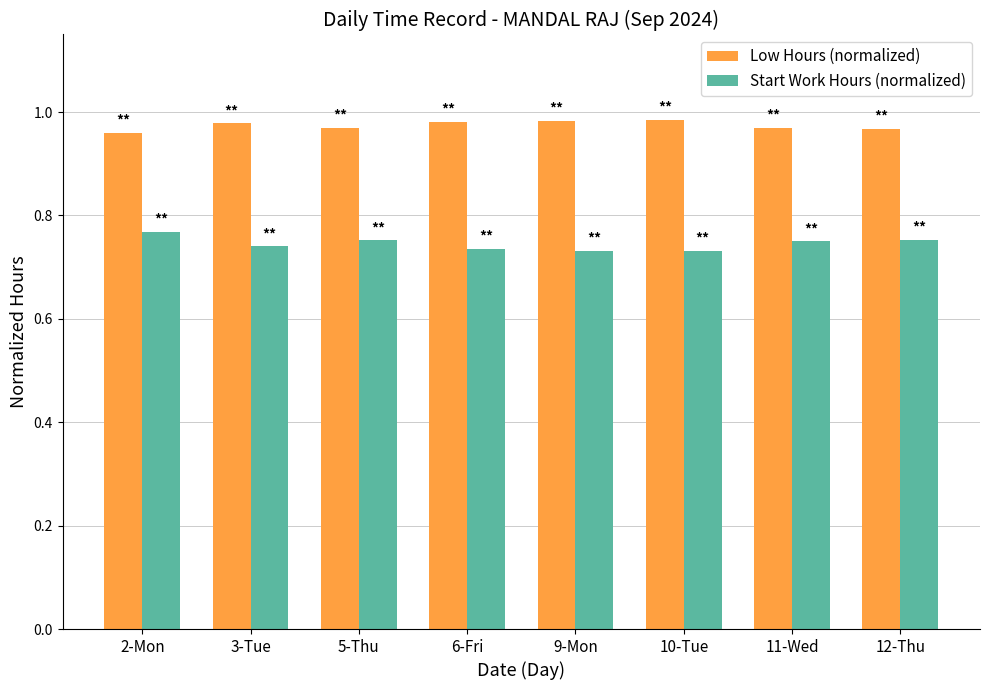

What position from the right is 6-Fri?

5